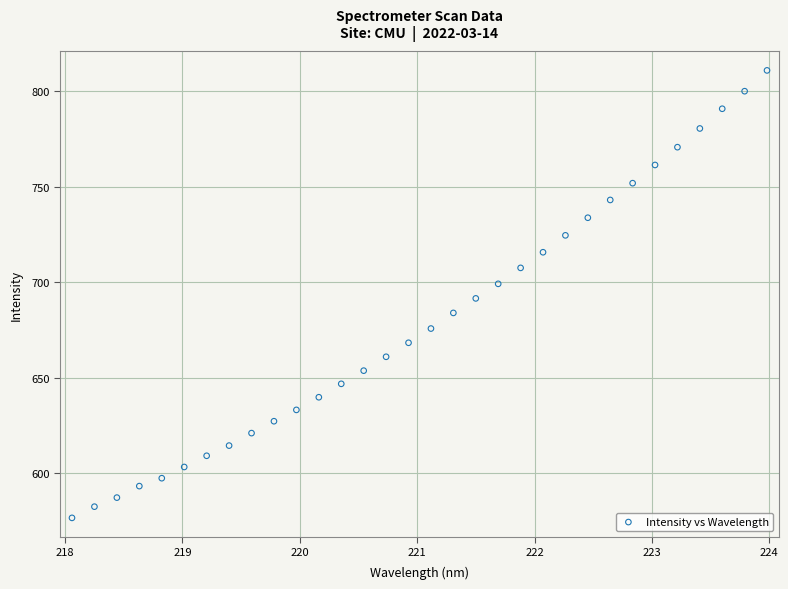

What is the range of X values (max minus min)?

5.9